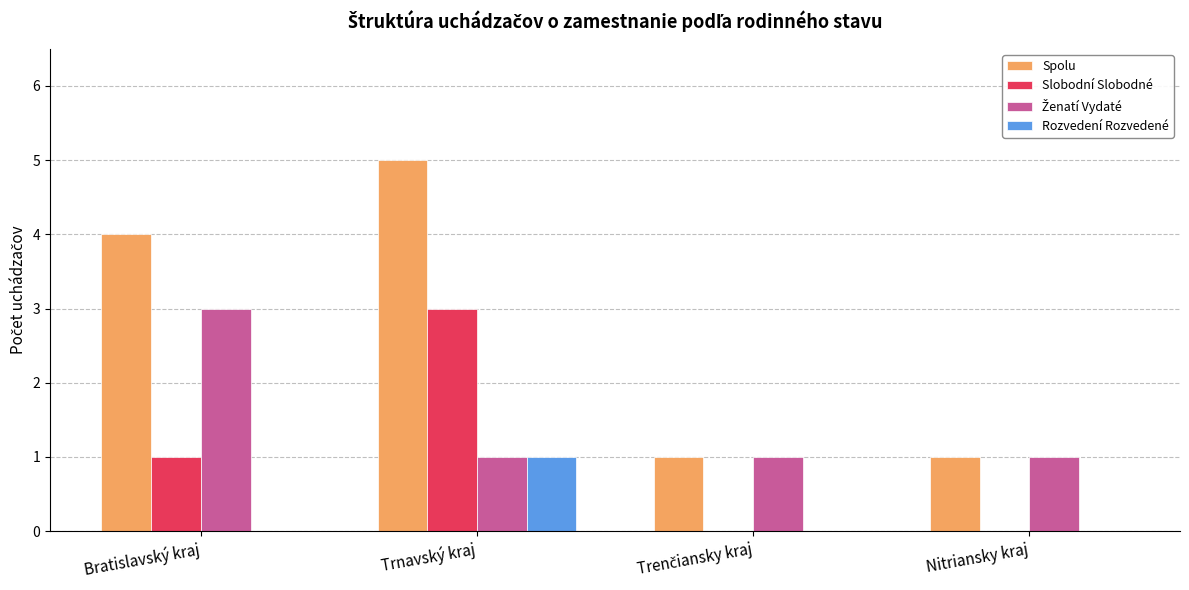

Which category has the highest value across all series?

Trnavský kraj